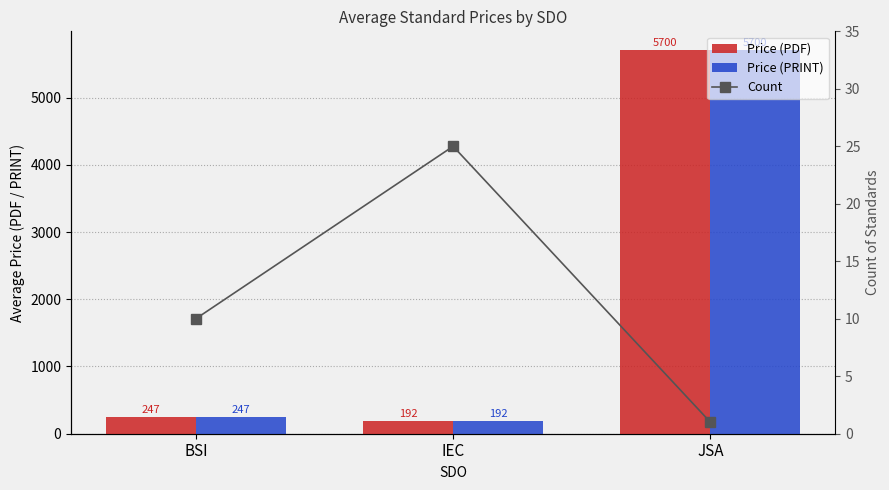

At IEC, list the series in order from largest to smallest.

Price (PDF), Price (PRINT), Count